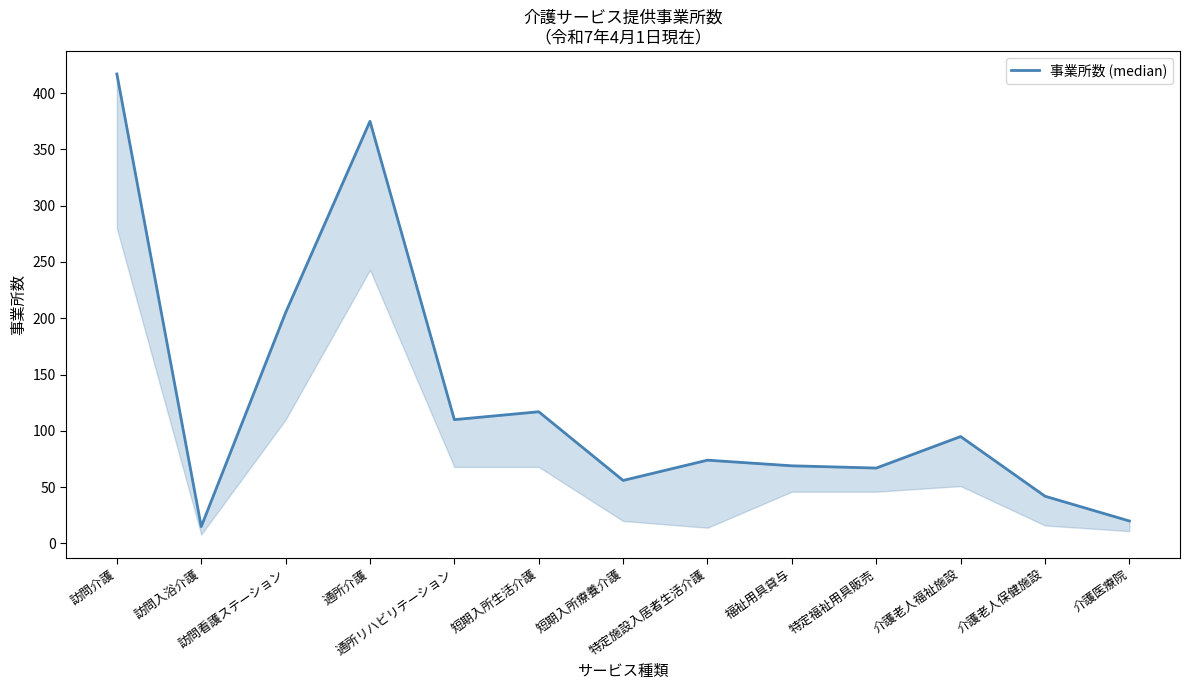

What is the value of the 1st point from the left?

417